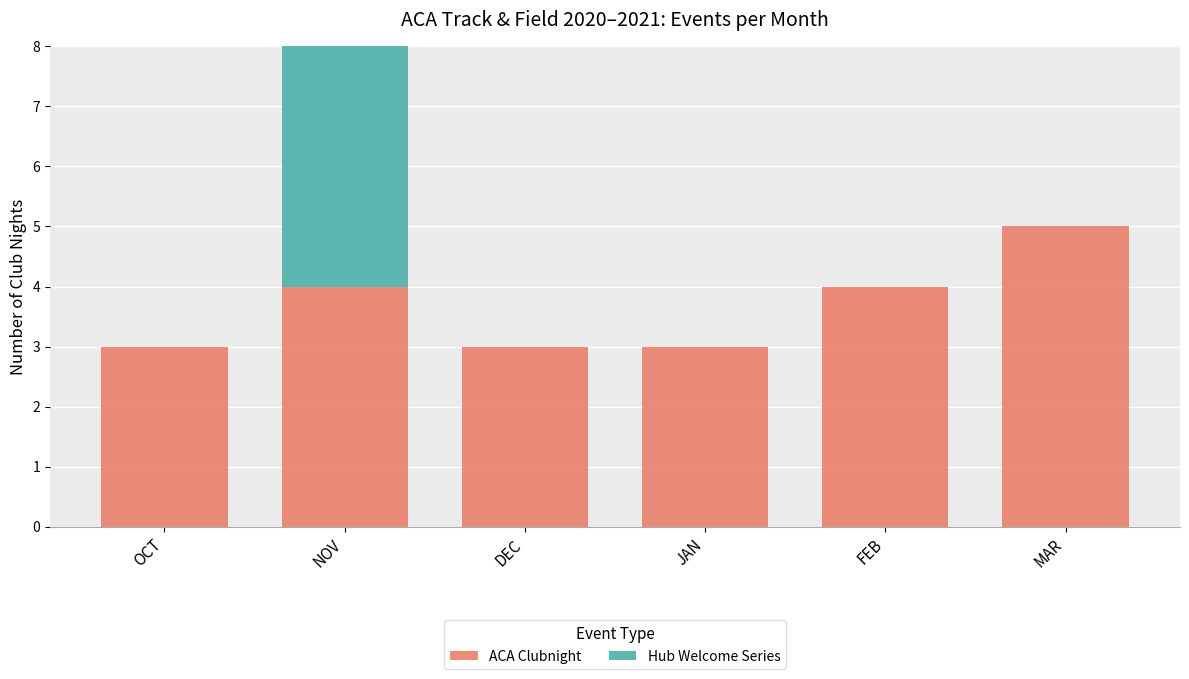

Does the chart contain stacked bars?

Yes